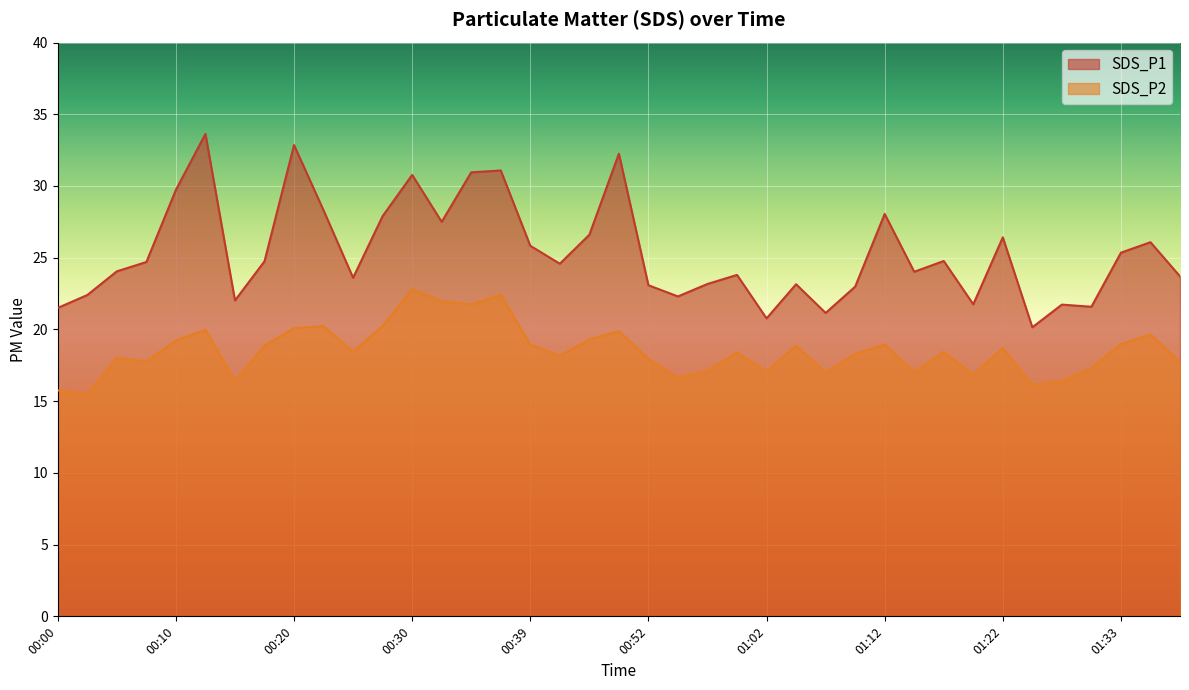

True or false: SDS_P1 and SDS_P2 cross at least once.

False